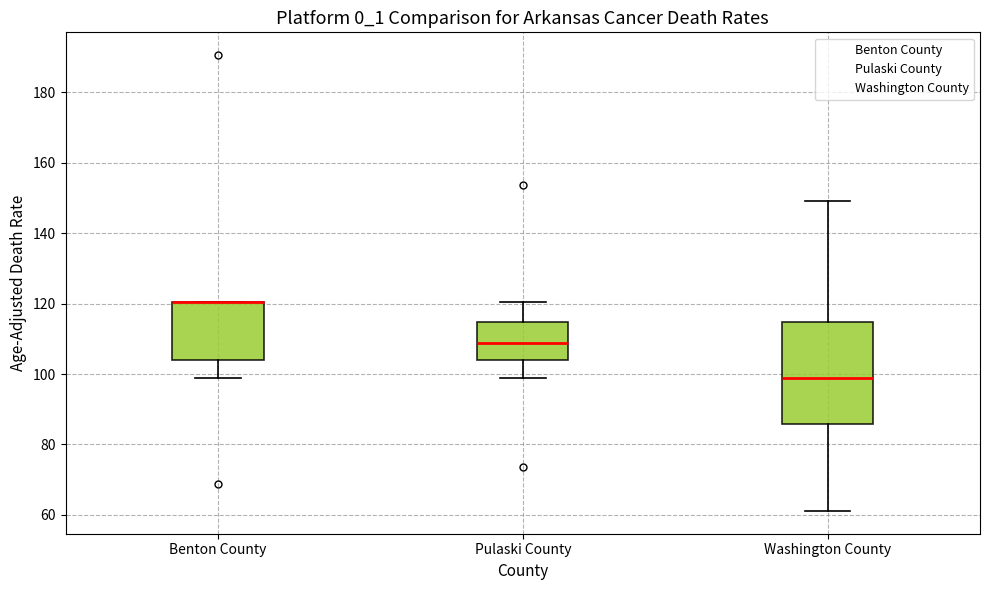

Comparing the boxes themselves (not the whiskers), which one is the tallest?

Washington County